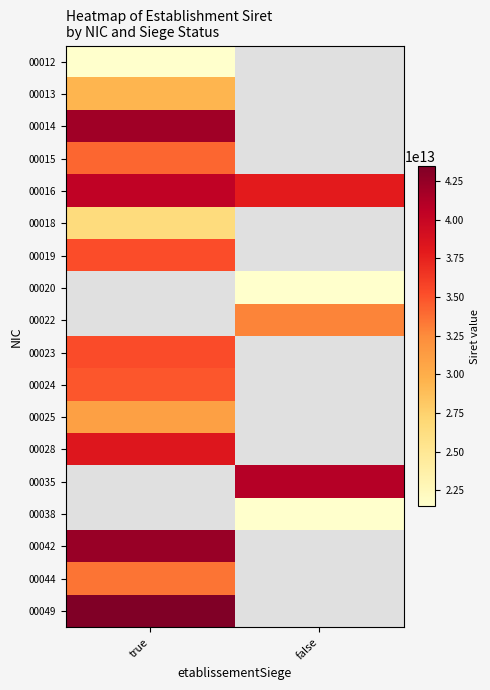

What is the greatest value displayed?

43457743300049.0